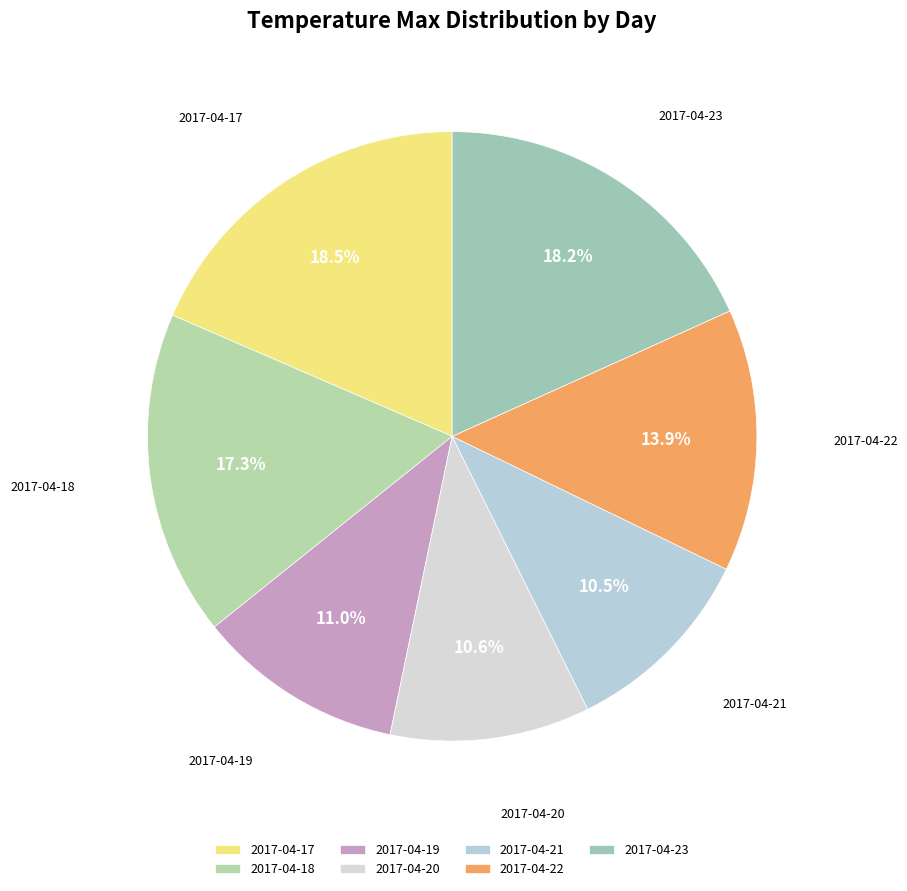

True or false: 2017-04-23 accounts for 30% of the total.

False